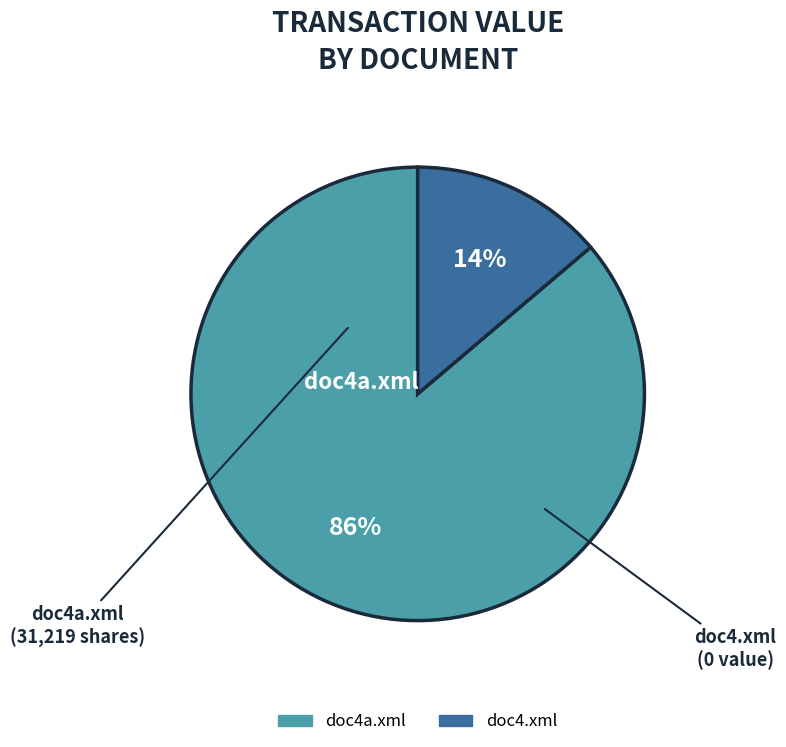

Which has a higher value, doc4a.xml or doc4.xml?

doc4a.xml